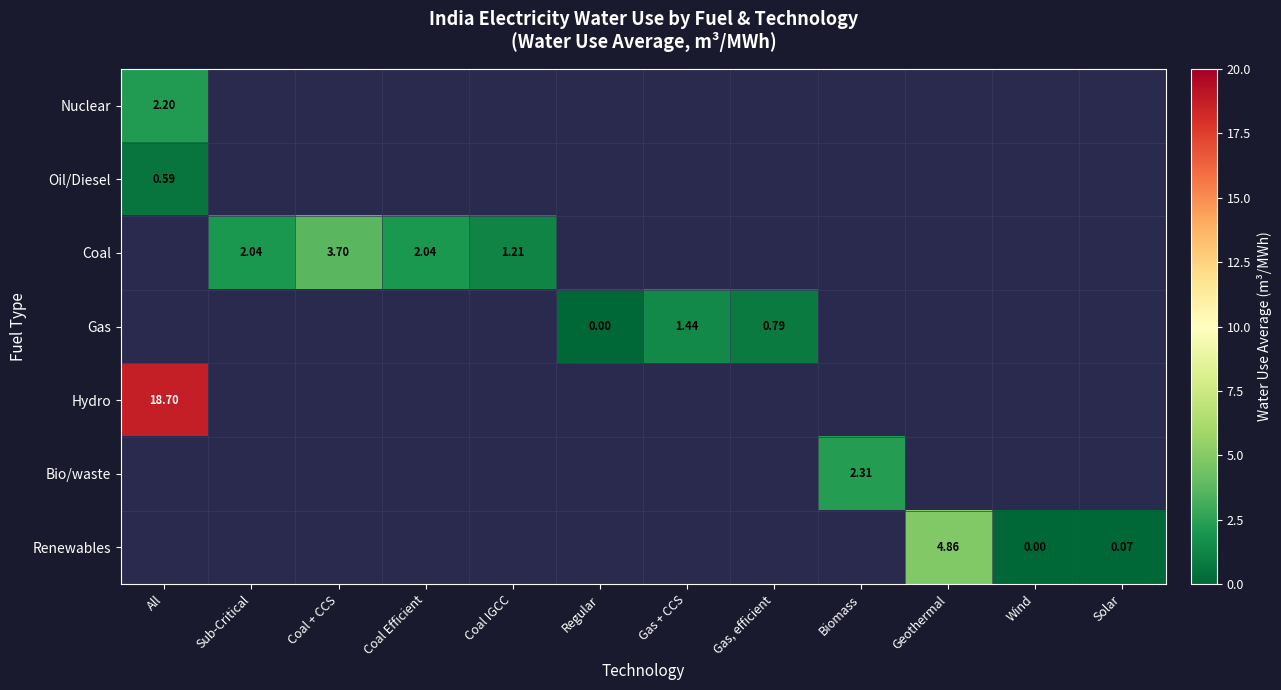

What value does the Coal series have at Sub-Critical?

2.0